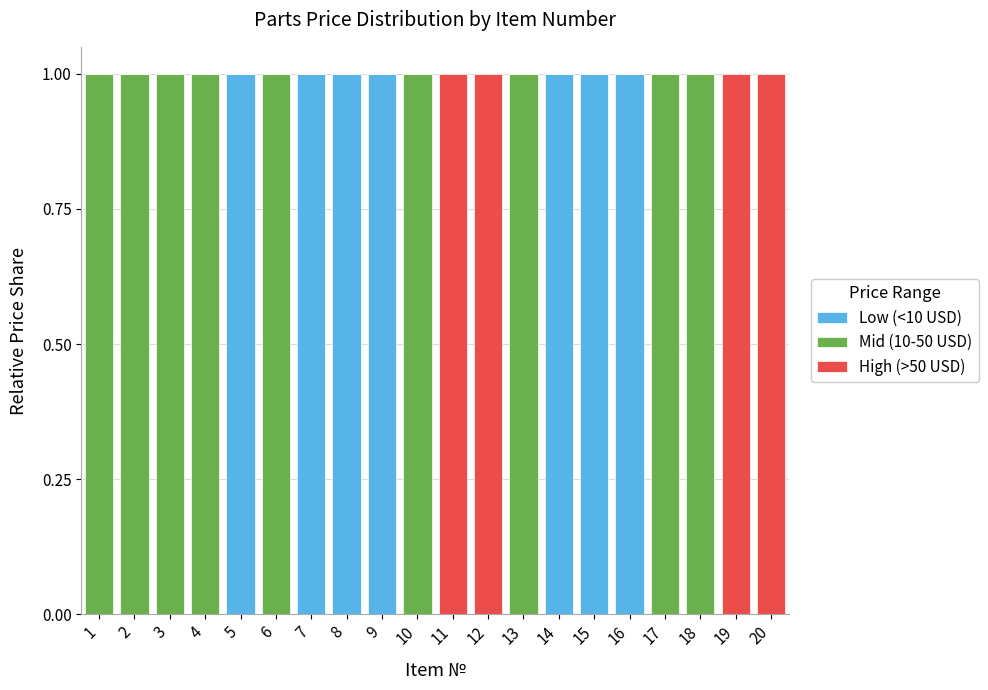

Is it true that Low (<10 USD) equals 1 at 17?

False